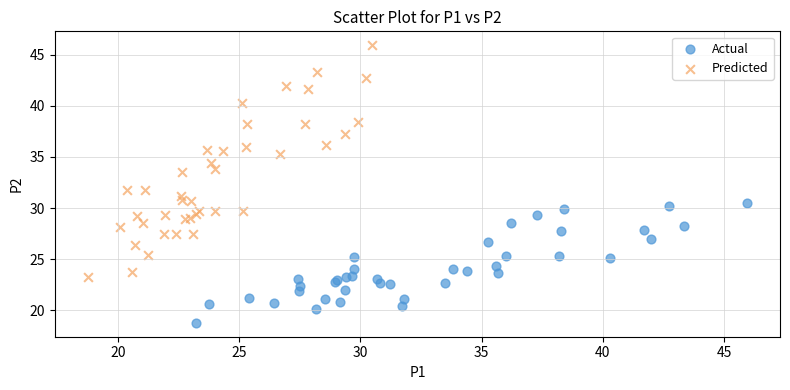

Which series has the largest Y range (max minus min)?

Predicted